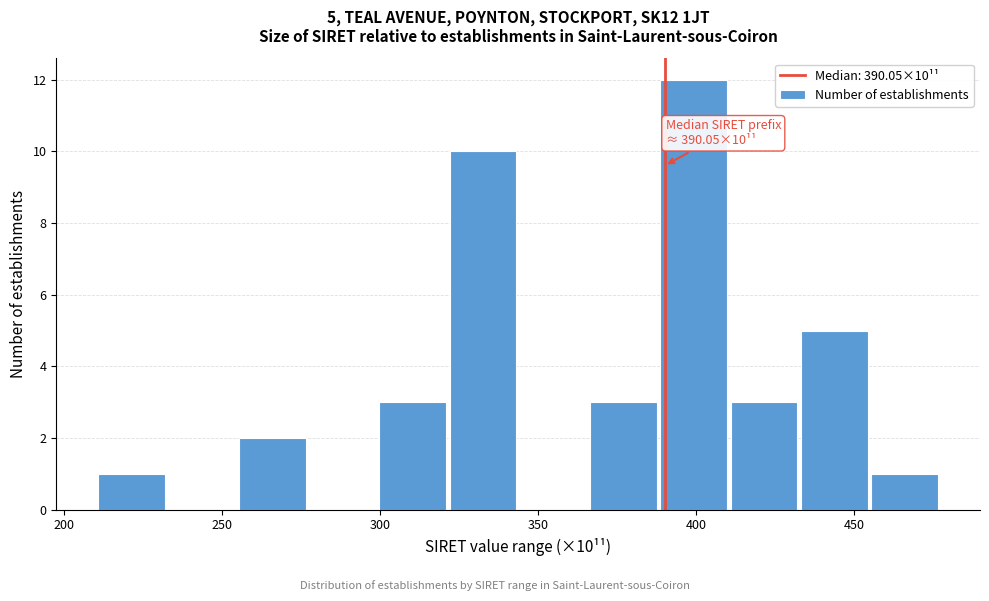

Over which range of the x-axis is the bar tallest?

390 to 410